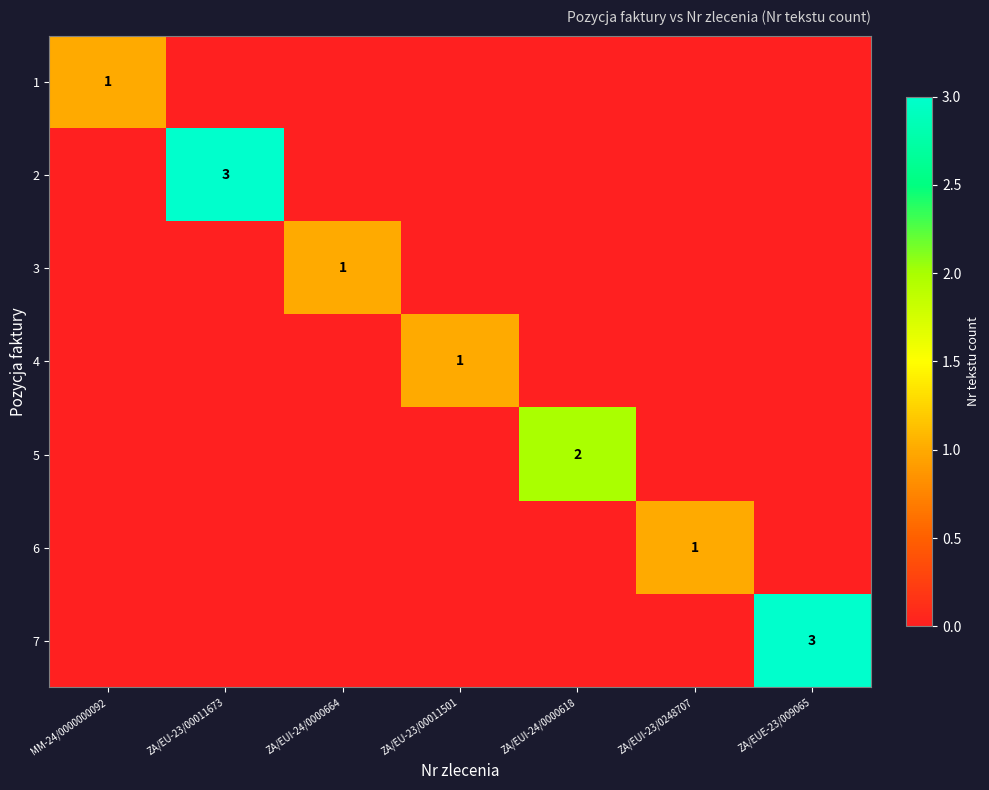

The value of 7 at ZA/EUE-23/009065 is 5. True or false?

False